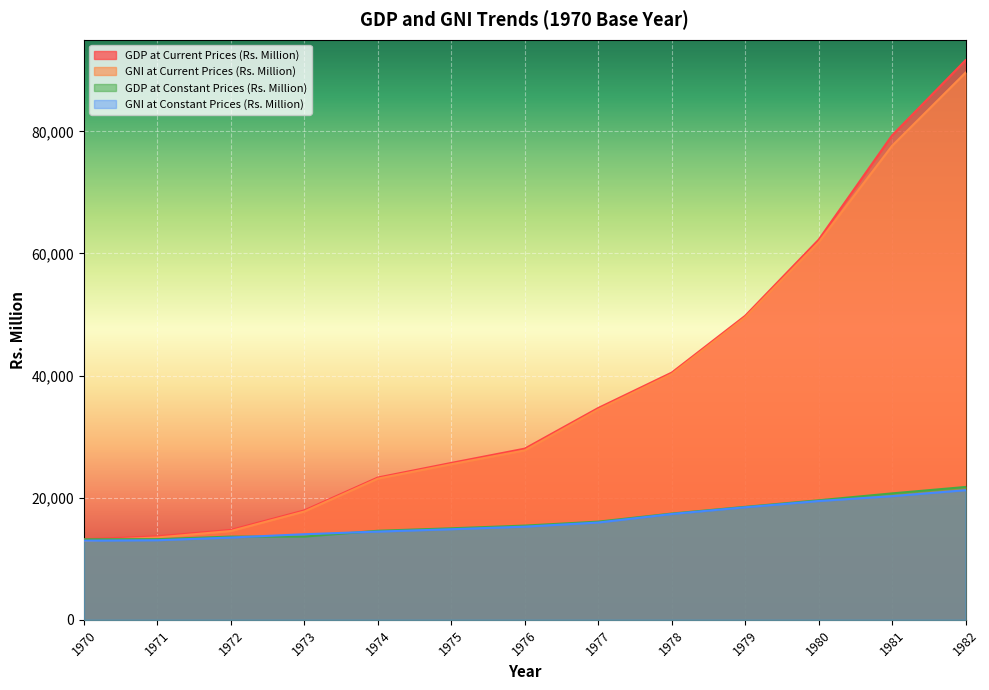

How many lines are shown in the chart?

4